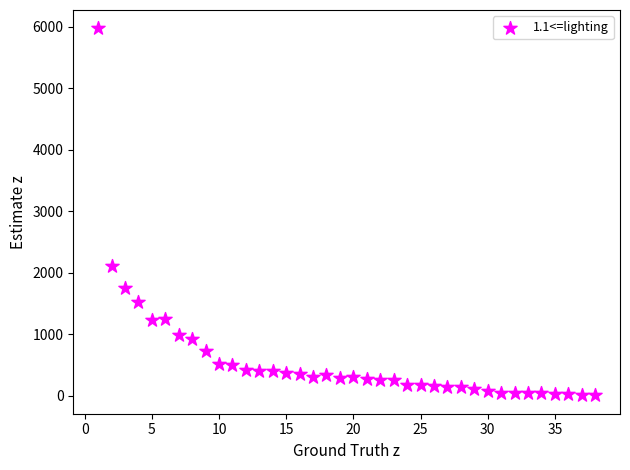

What Y value in the scatter plot is closest to 2988?

2105